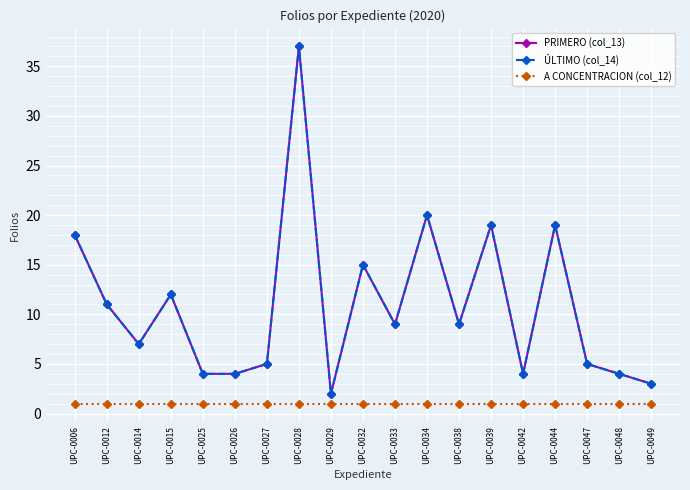

The value of PRIMERO (col_13) at UPC-0028 is 37. True or false?

True